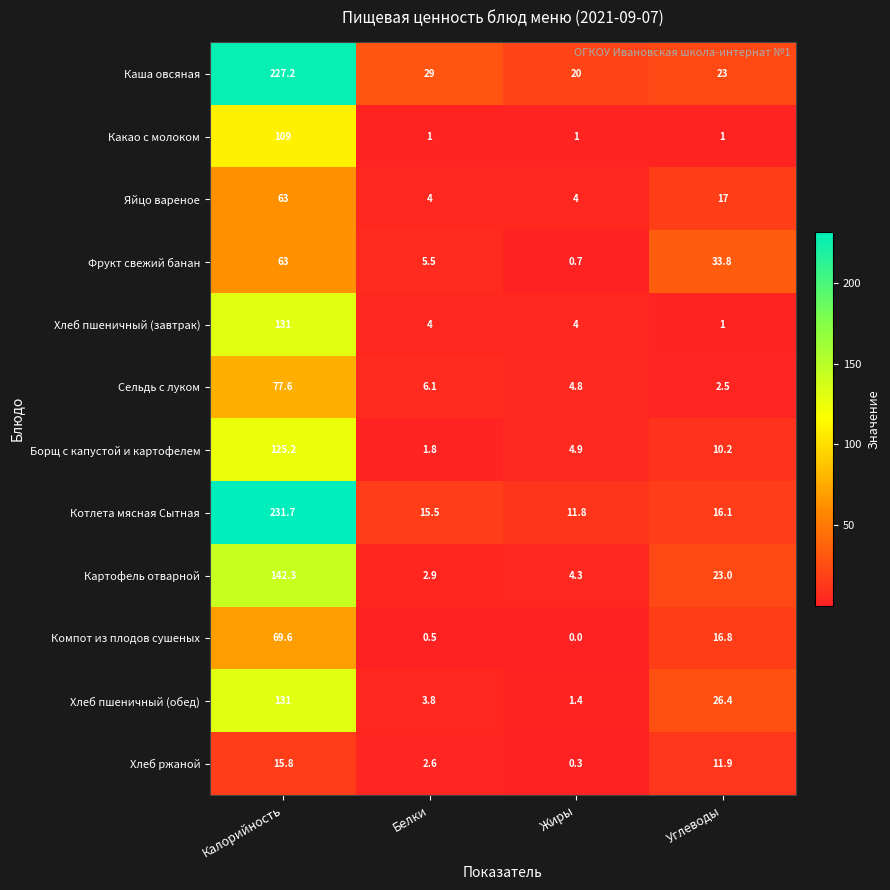

Which category has the lowest value across all series?

Жиры